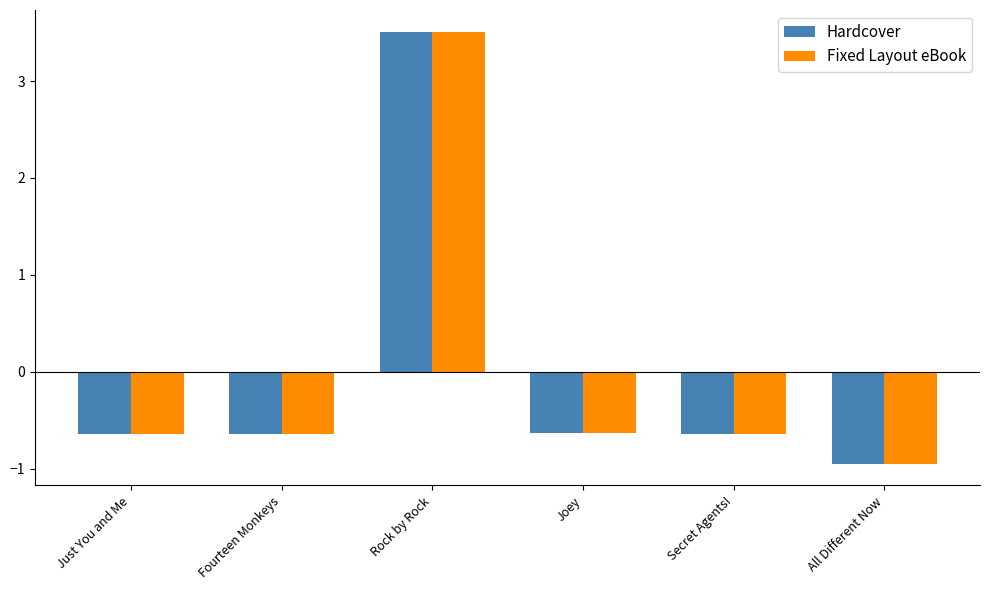

Is it true that Fixed Layout eBook equals -0.6 at Joey?

True